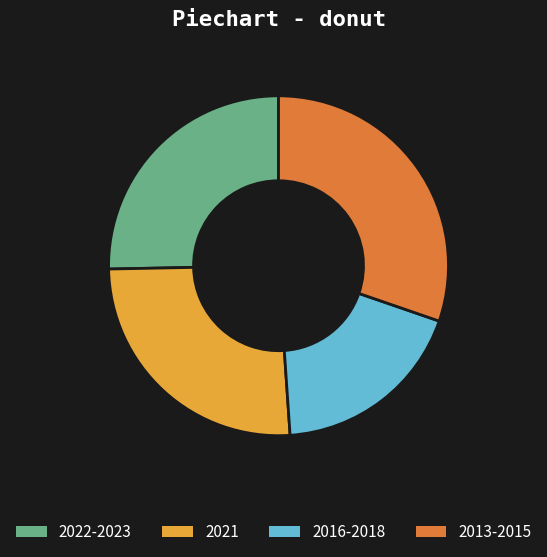

What is the ratio of the value at 2022-2023 to the value at 2013-2015?

0.8